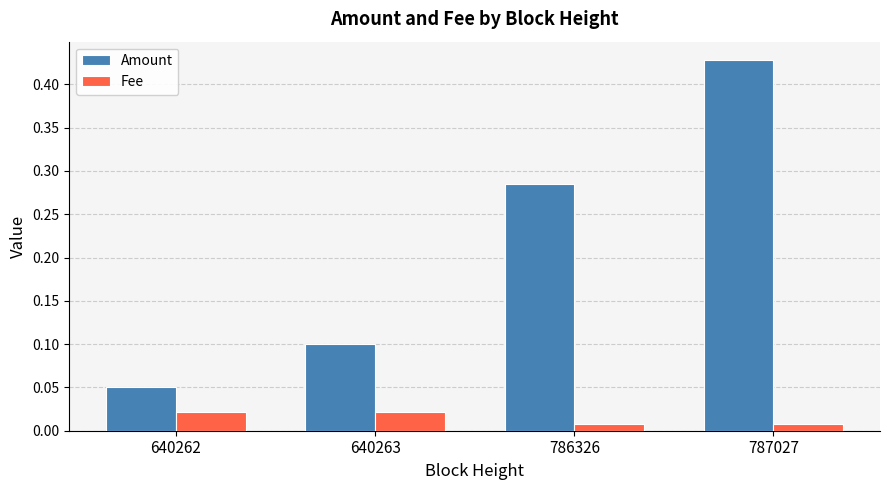

Between 786326 and 787027, which series saw the biggest shift?

Amount